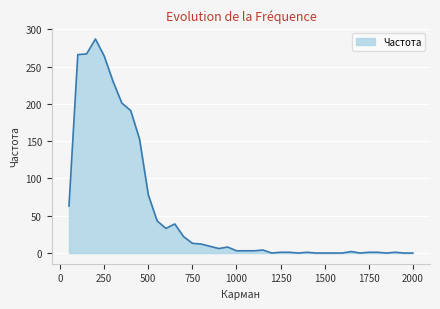

What is the maximum value shown in the chart?

287